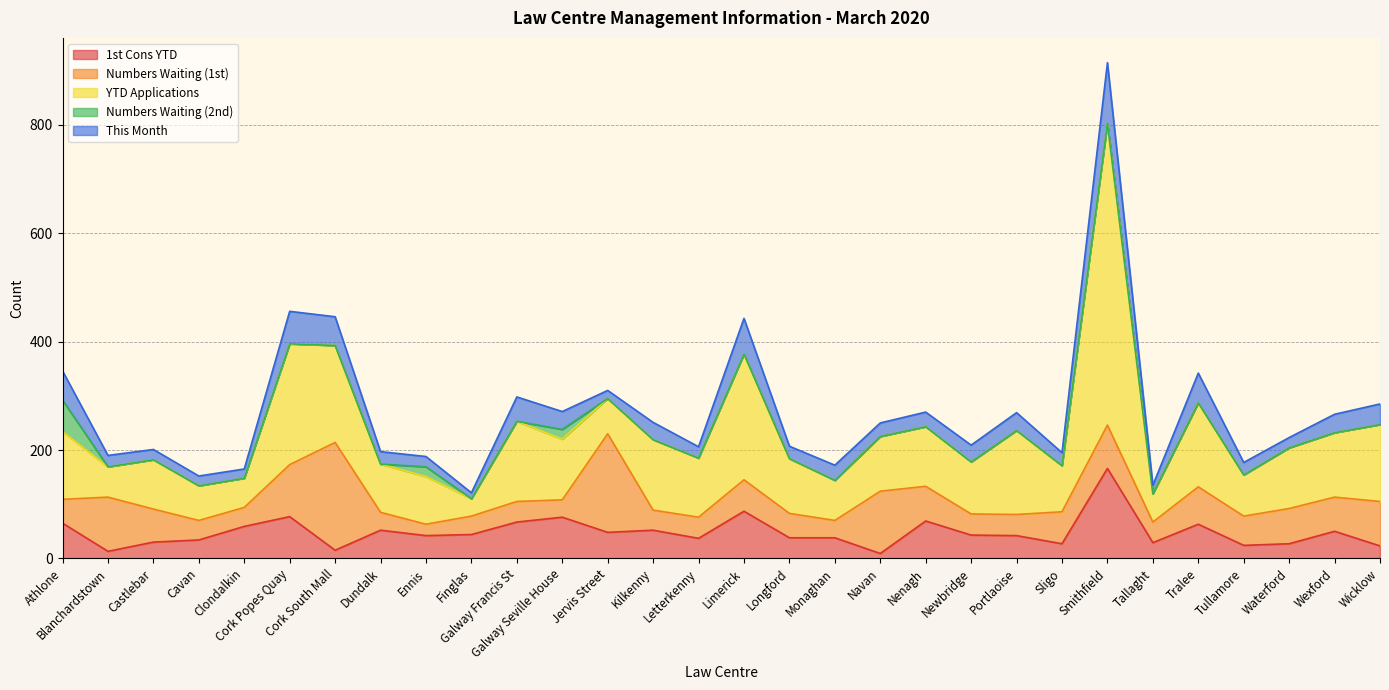

What is the difference between the maximum and minimum values in the 1st Cons YTD series?

157